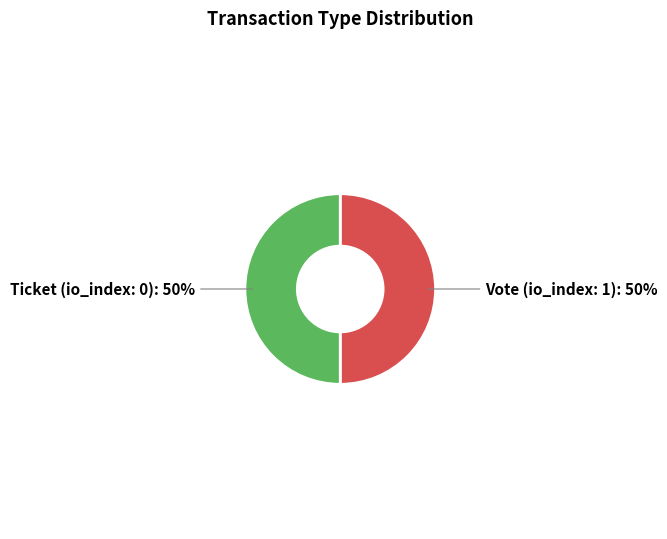

To the nearest percent, what is the average slice percentage?

50%